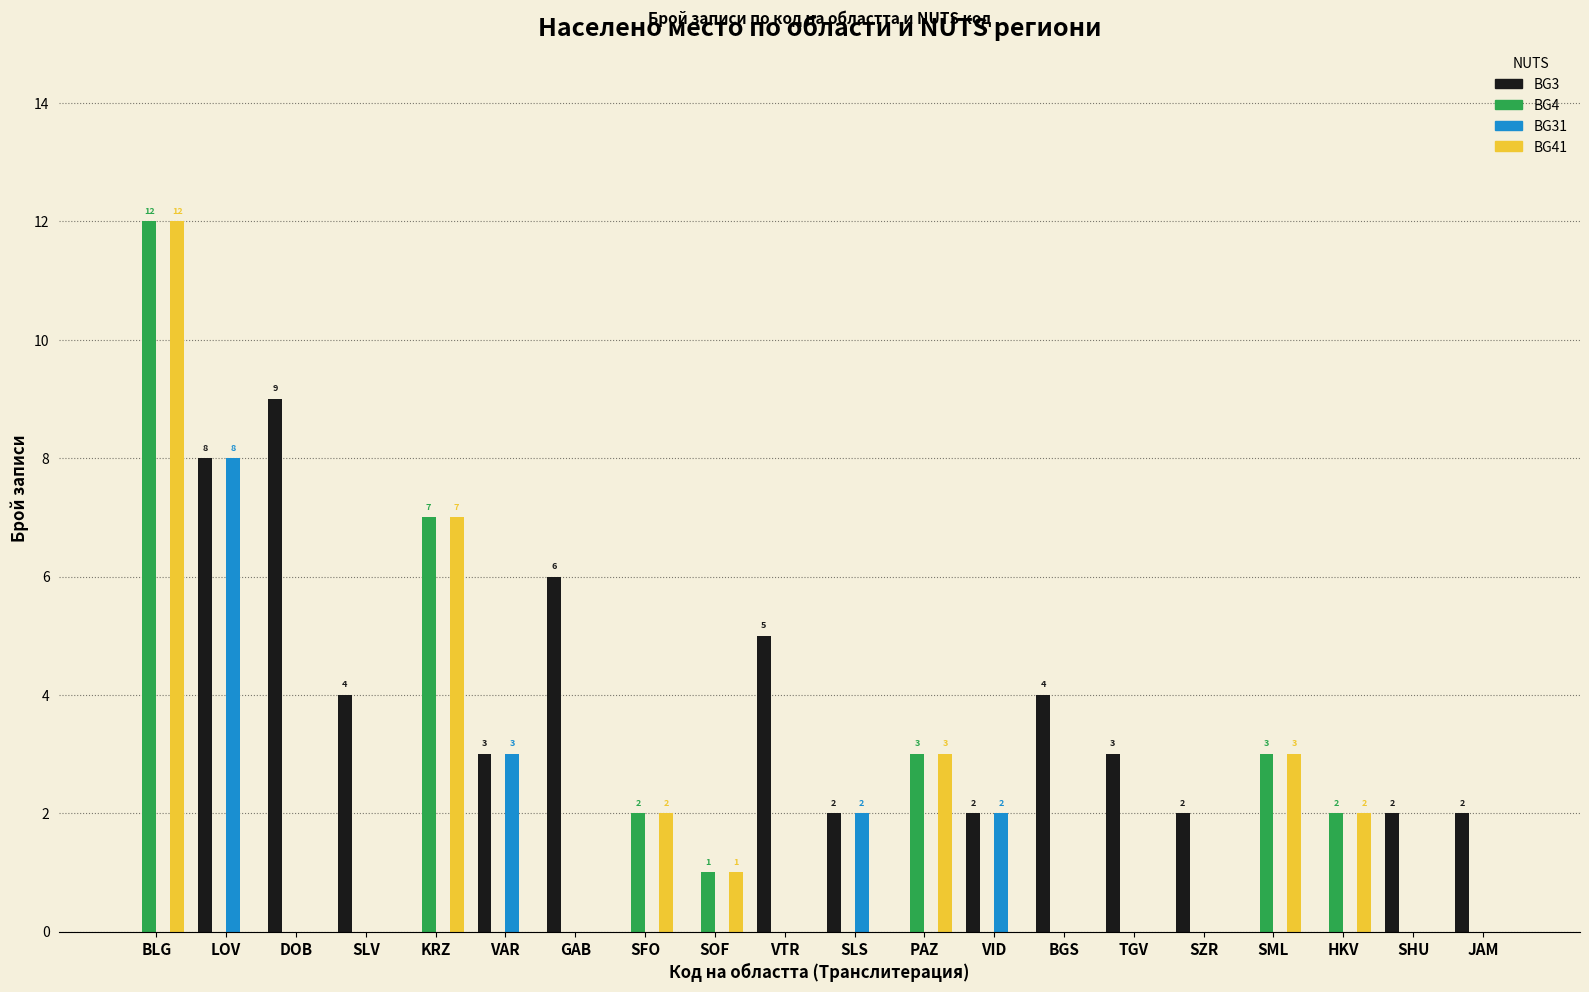

How many series are shown in this chart?

4